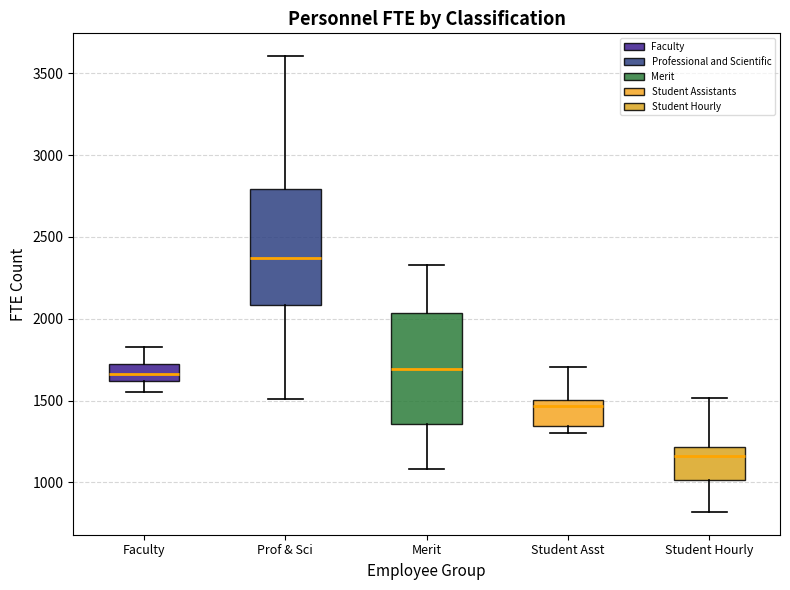

Reading left to right, transcribe this box plot: for each box, give where its median line is, the range the box spans, and where its two whiskers end, as read against the y-axis. The values are not printed on the chart, so give them approximately, as read against the axis.

Faculty: median 1650, box 1600 to 1700, whiskers 1550 to 1850
Prof & Sci: median 2350, box 2100 to 2800, whiskers 1500 to 3600
Merit: median 1700, box 1350 to 2050, whiskers 1100 to 2350
Student Asst: median 1450, box 1350 to 1500, whiskers 1300 to 1700
Student Hourly: median 1150, box 1000 to 1200, whiskers 800 to 1500